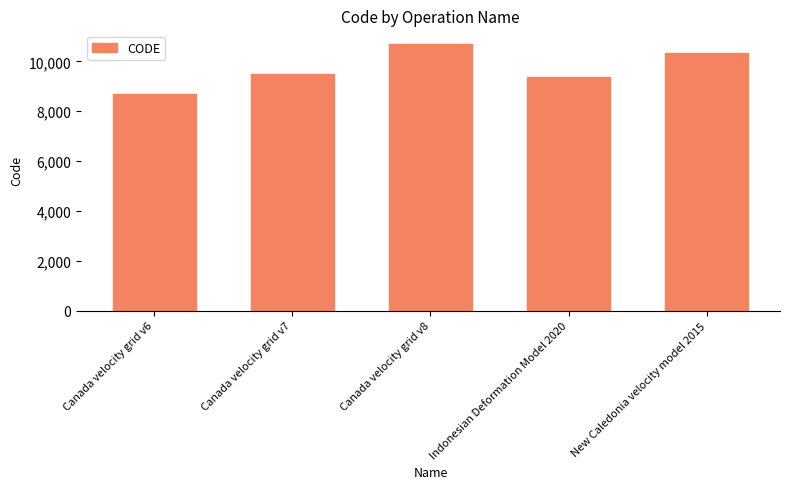

Is it true that the value at New Caledonia velocity model 2015 is 10323?

True